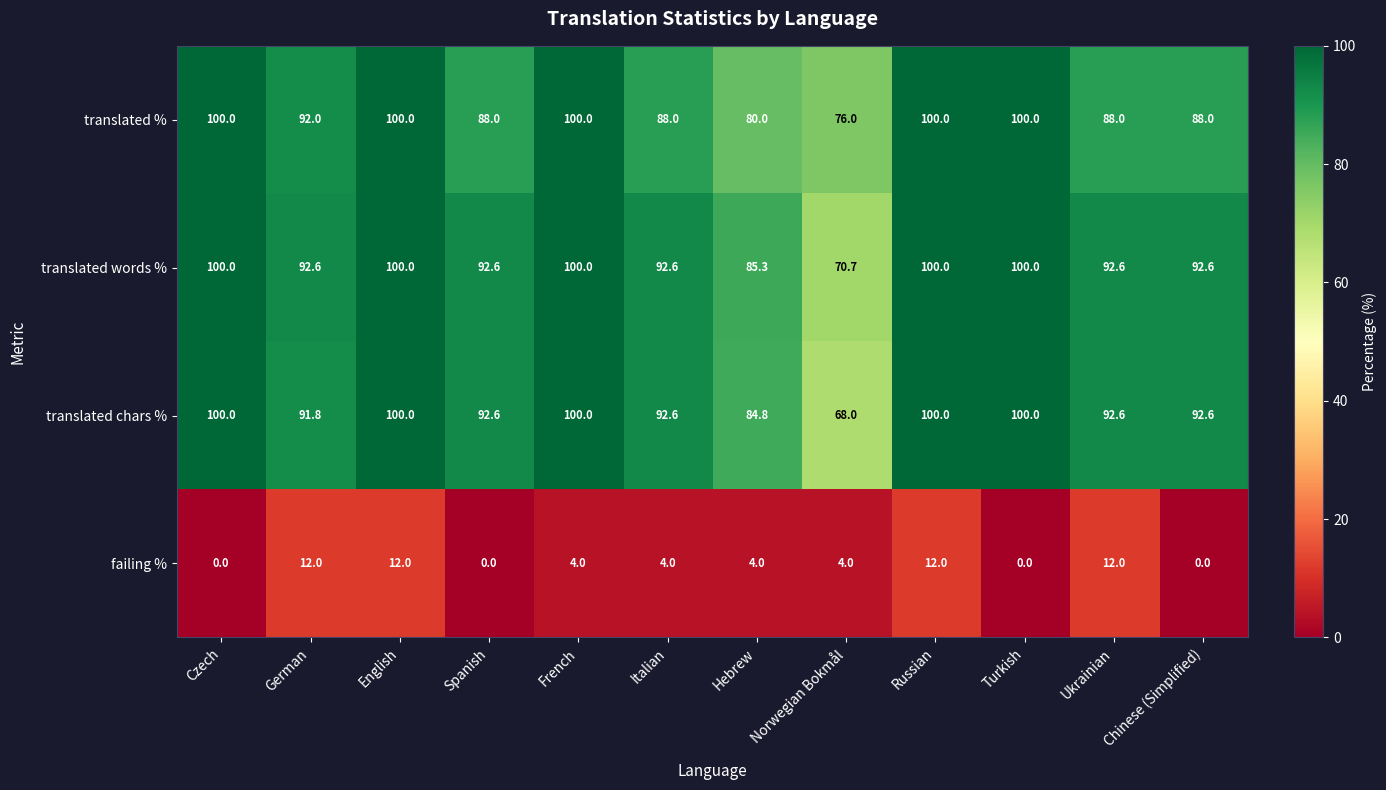

What is the sum of the failing % values at Norwegian Bokmål and Russian?

16.0